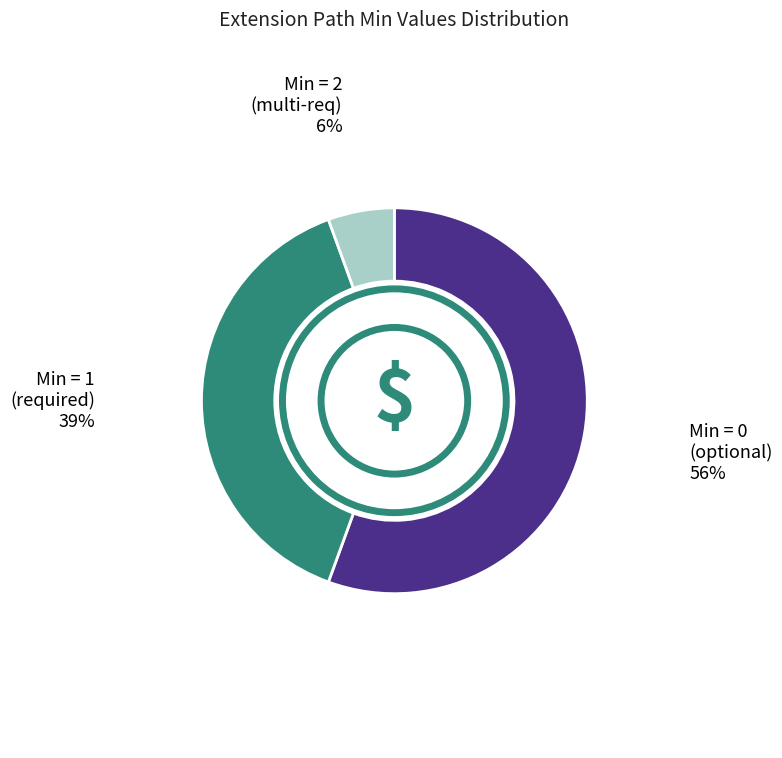

Does any single category account for the majority?

Yes